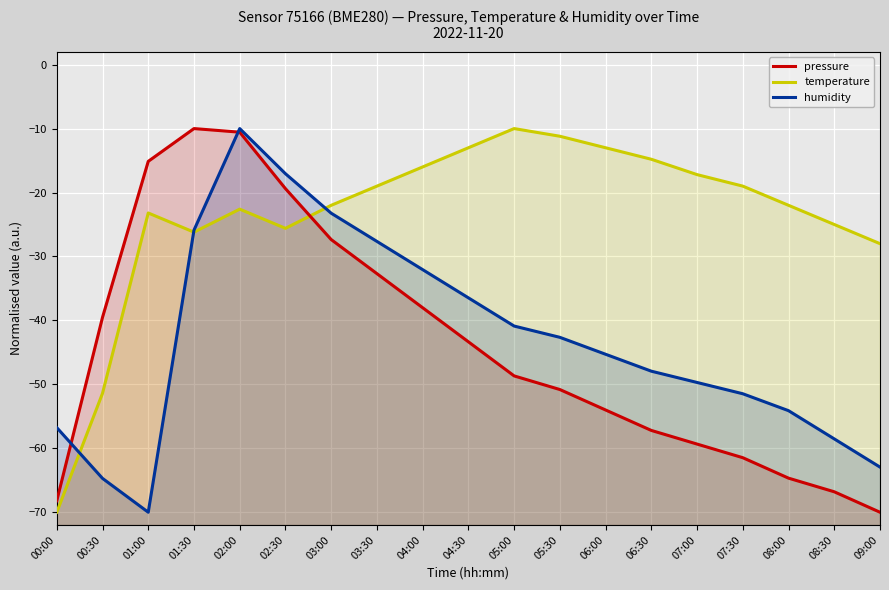

What position from the left is 01:30?

4